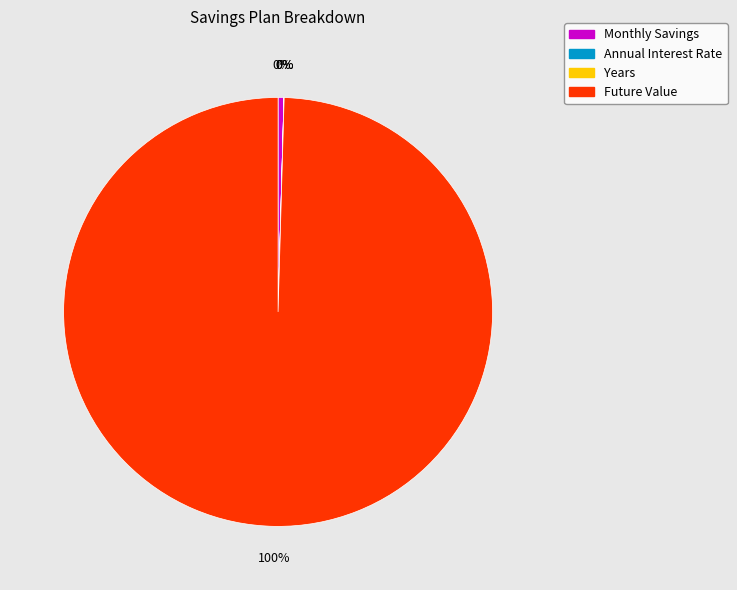

Is it true that Future Value is 100% of the pie?

True